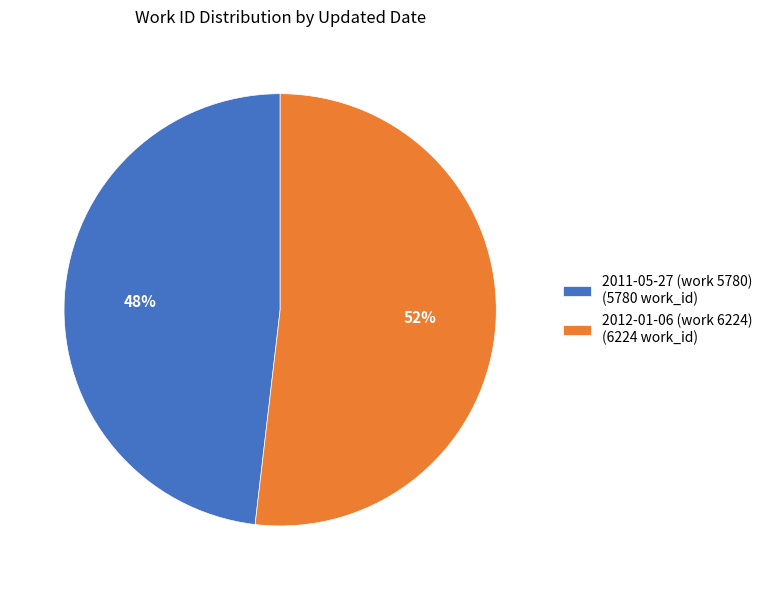

How many slices are in this pie chart?

2